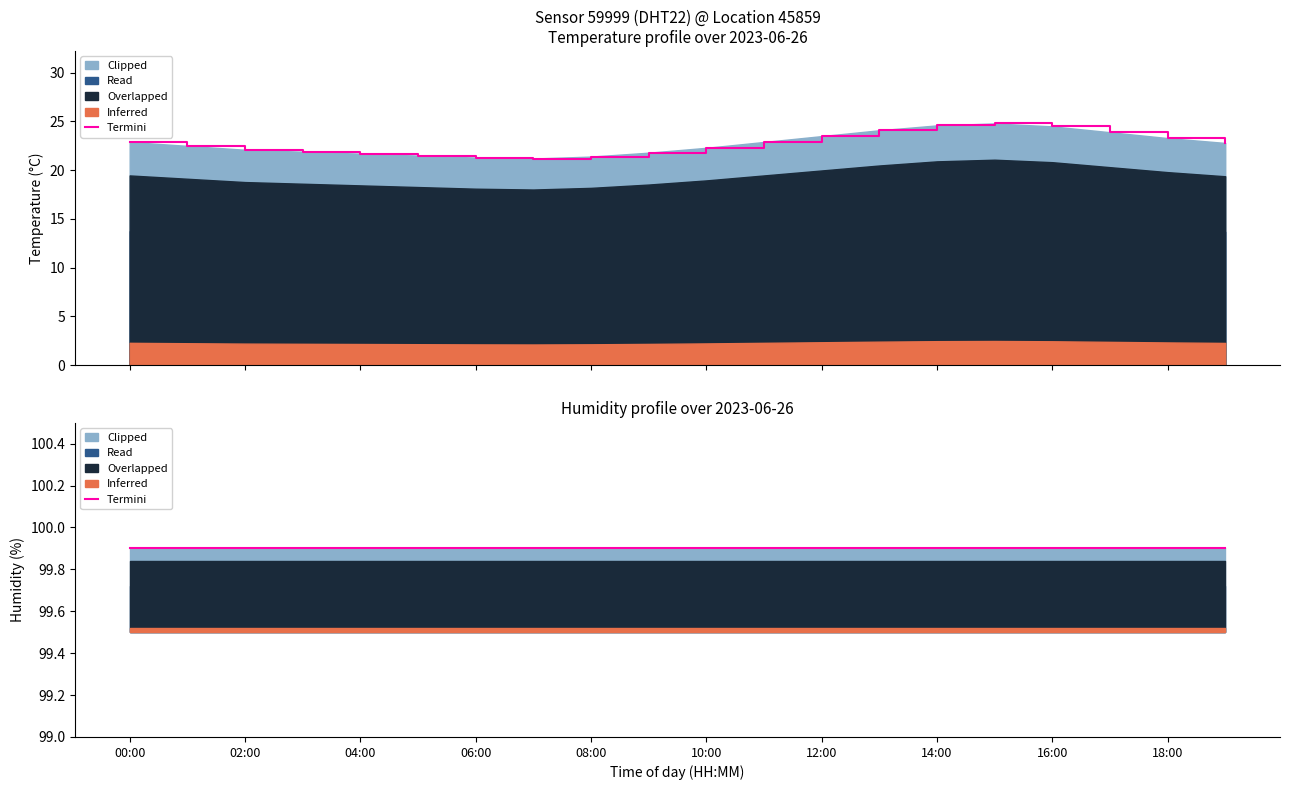

What value does the data have at 06:00?

21.3